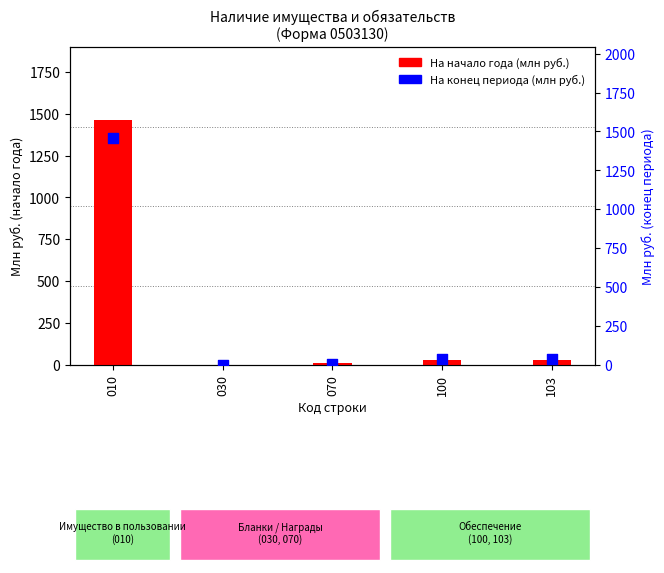

What is the total value across all series at 070?

18.1